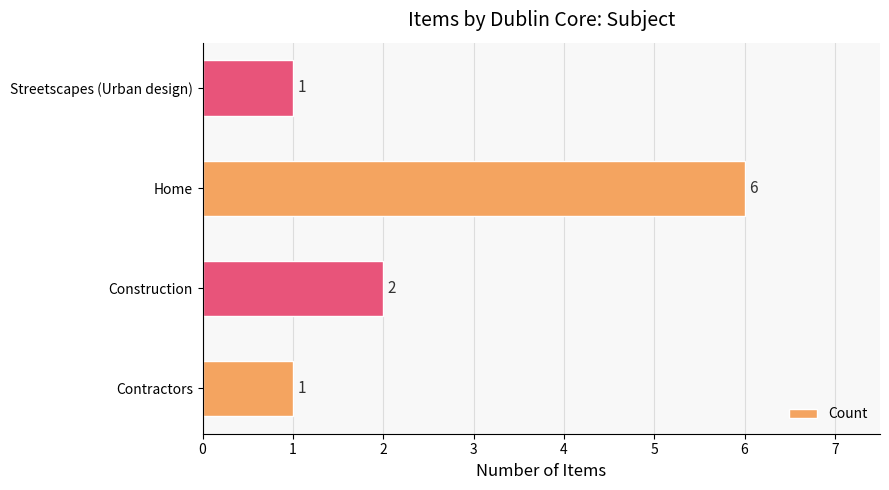

The value at Home is 9. True or false?

False